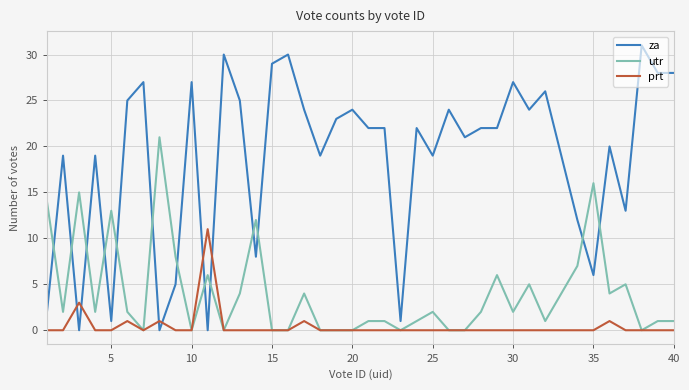

What is the maximum value shown in the chart?

31